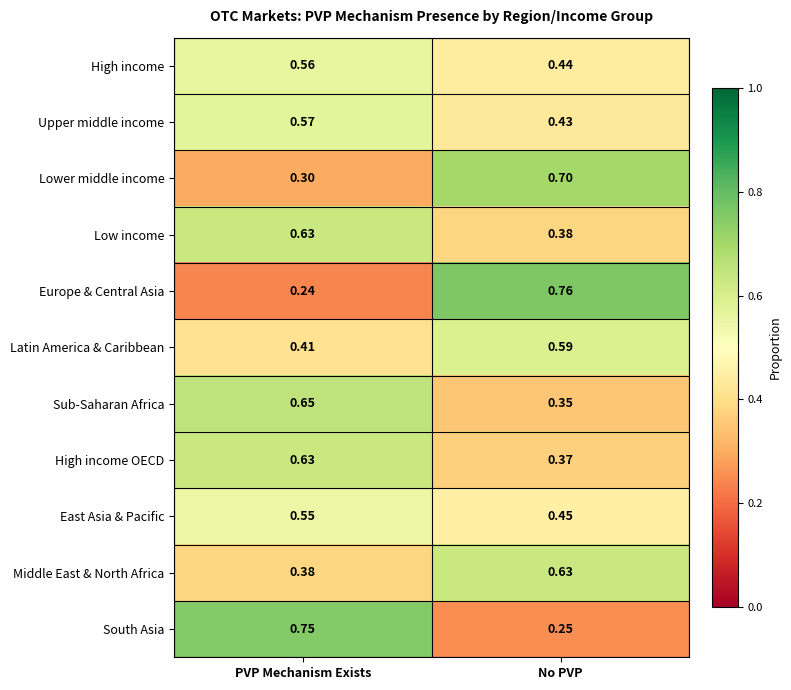

At which category is the sum across all series the highest?

PVP Mechanism Exists